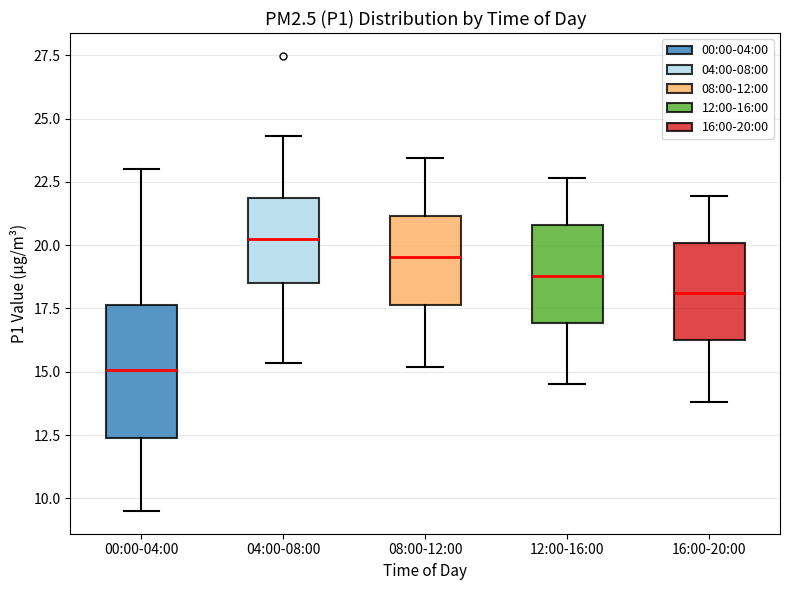

Reading left to right, transcribe this box plot: for each box, give where its median line is, the range the box spans, and where its two whiskers end, as read against the y-axis. The values are not printed on the chart, so give them approximately, as read against the axis.

00:00-04:00: median 15.0, box 12.5 to 17.5, whiskers 9.5 to 23.0
04:00-08:00: median 20.5, box 18.5 to 22.0, whiskers 15.5 to 24.5
08:00-12:00: median 19.5, box 17.5 to 21.0, whiskers 15.0 to 23.5
12:00-16:00: median 19.0, box 17.0 to 21.0, whiskers 14.5 to 22.5
16:00-20:00: median 18.0, box 16.0 to 20.0, whiskers 14.0 to 22.0